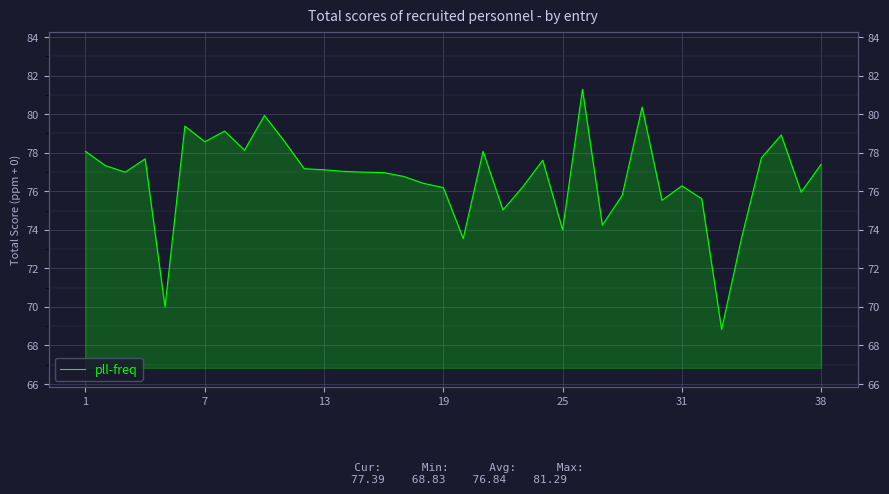

What is the greatest value displayed?

81.3